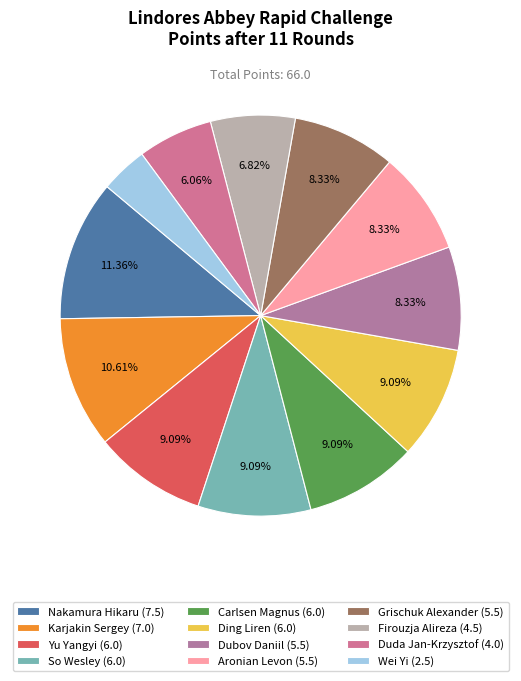

What is the largest slice in the pie chart?

Nakamura Hikaru